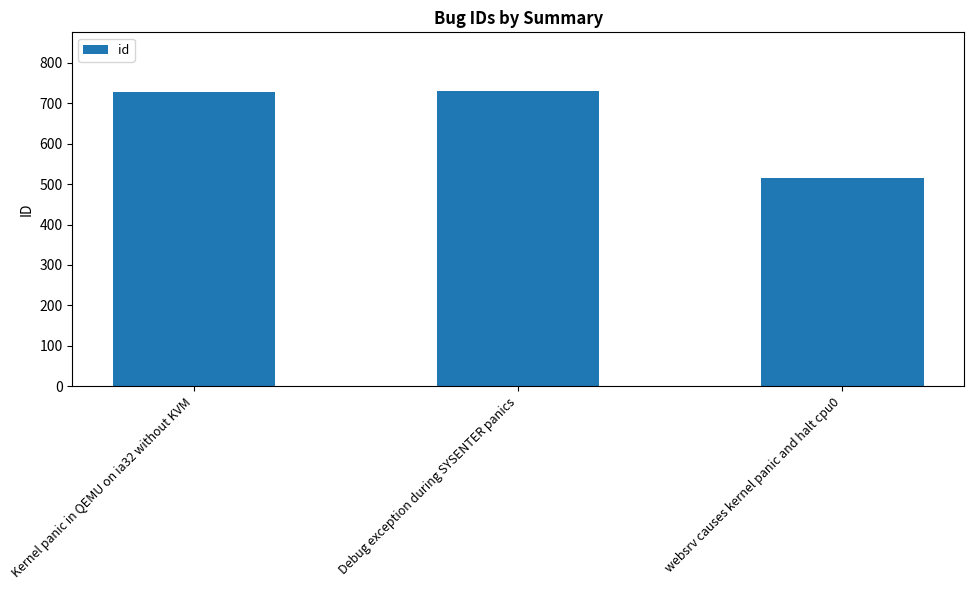

Where is the data nearest to the value 622?

Kernel panic in QEMU on ia32 without KVM